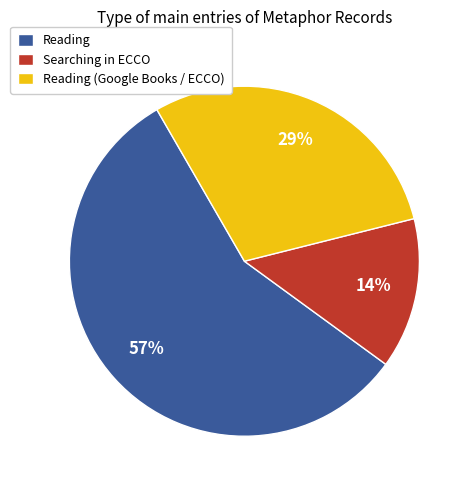

True or false: Searching in ECCO accounts for 14% of the total.

True